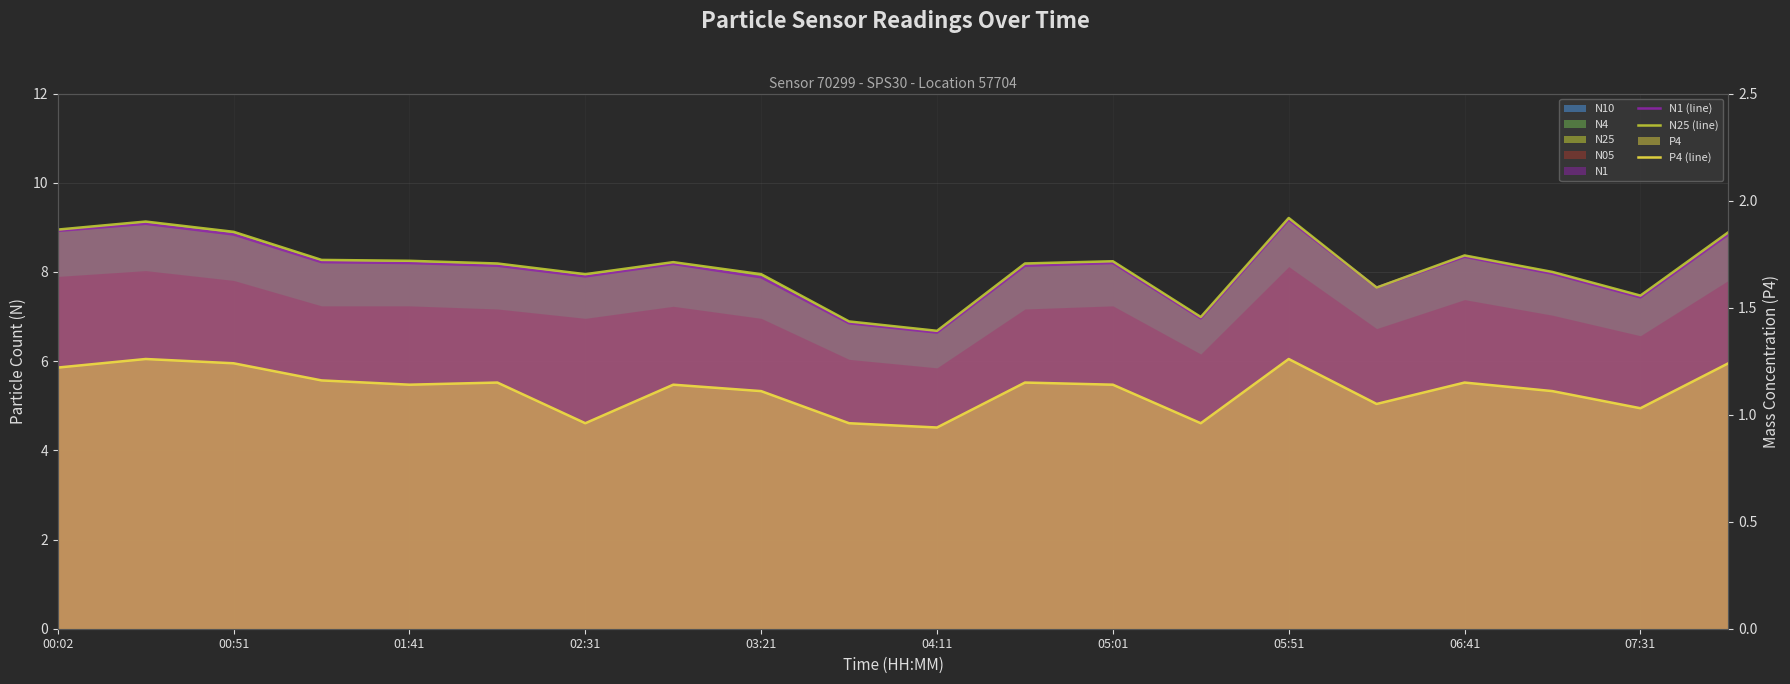

How many interior local valleys does the N1 (line) series have?

5